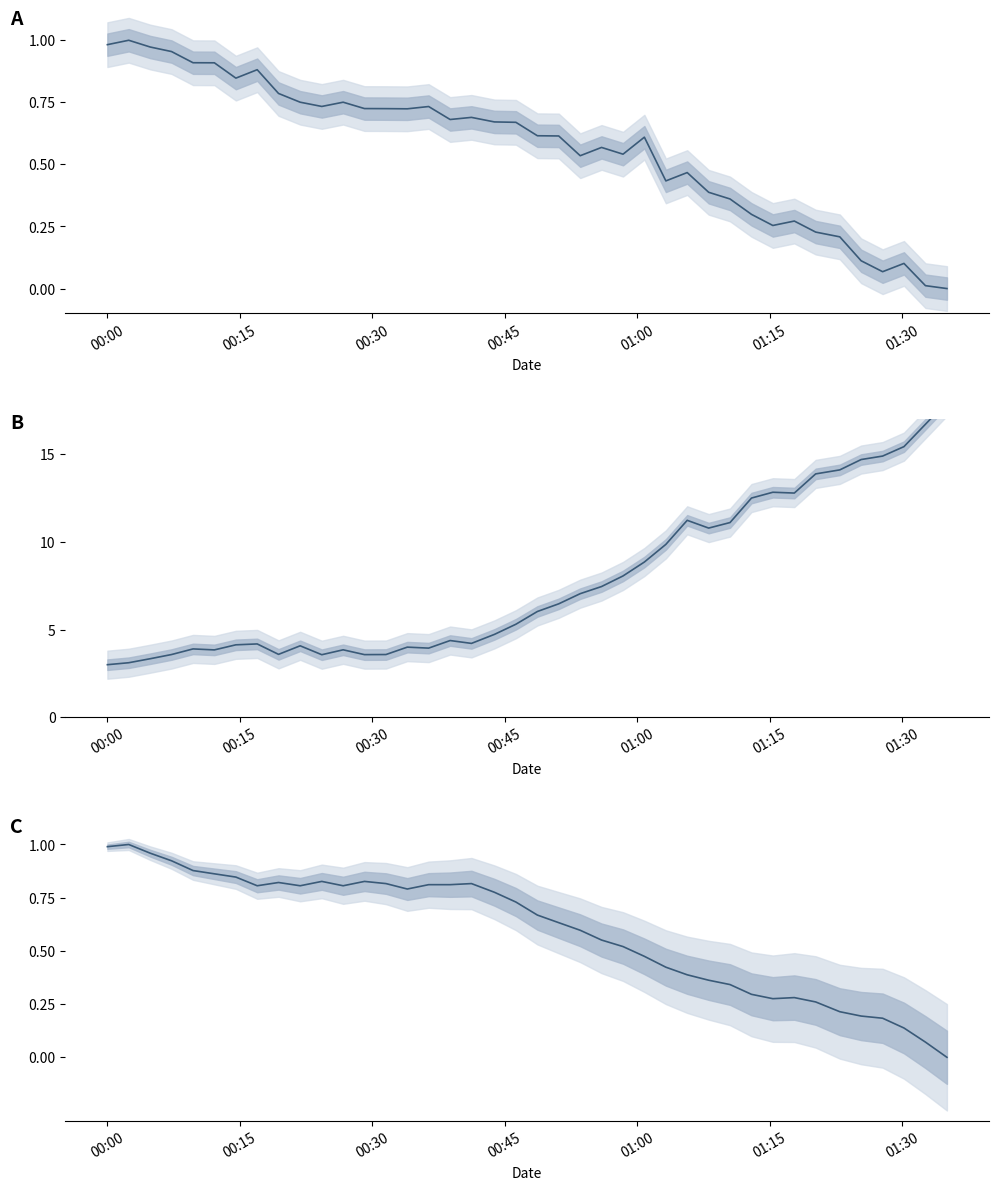

True or false: temperature (normalized) has more than 0 points higher than both neighbors.

True